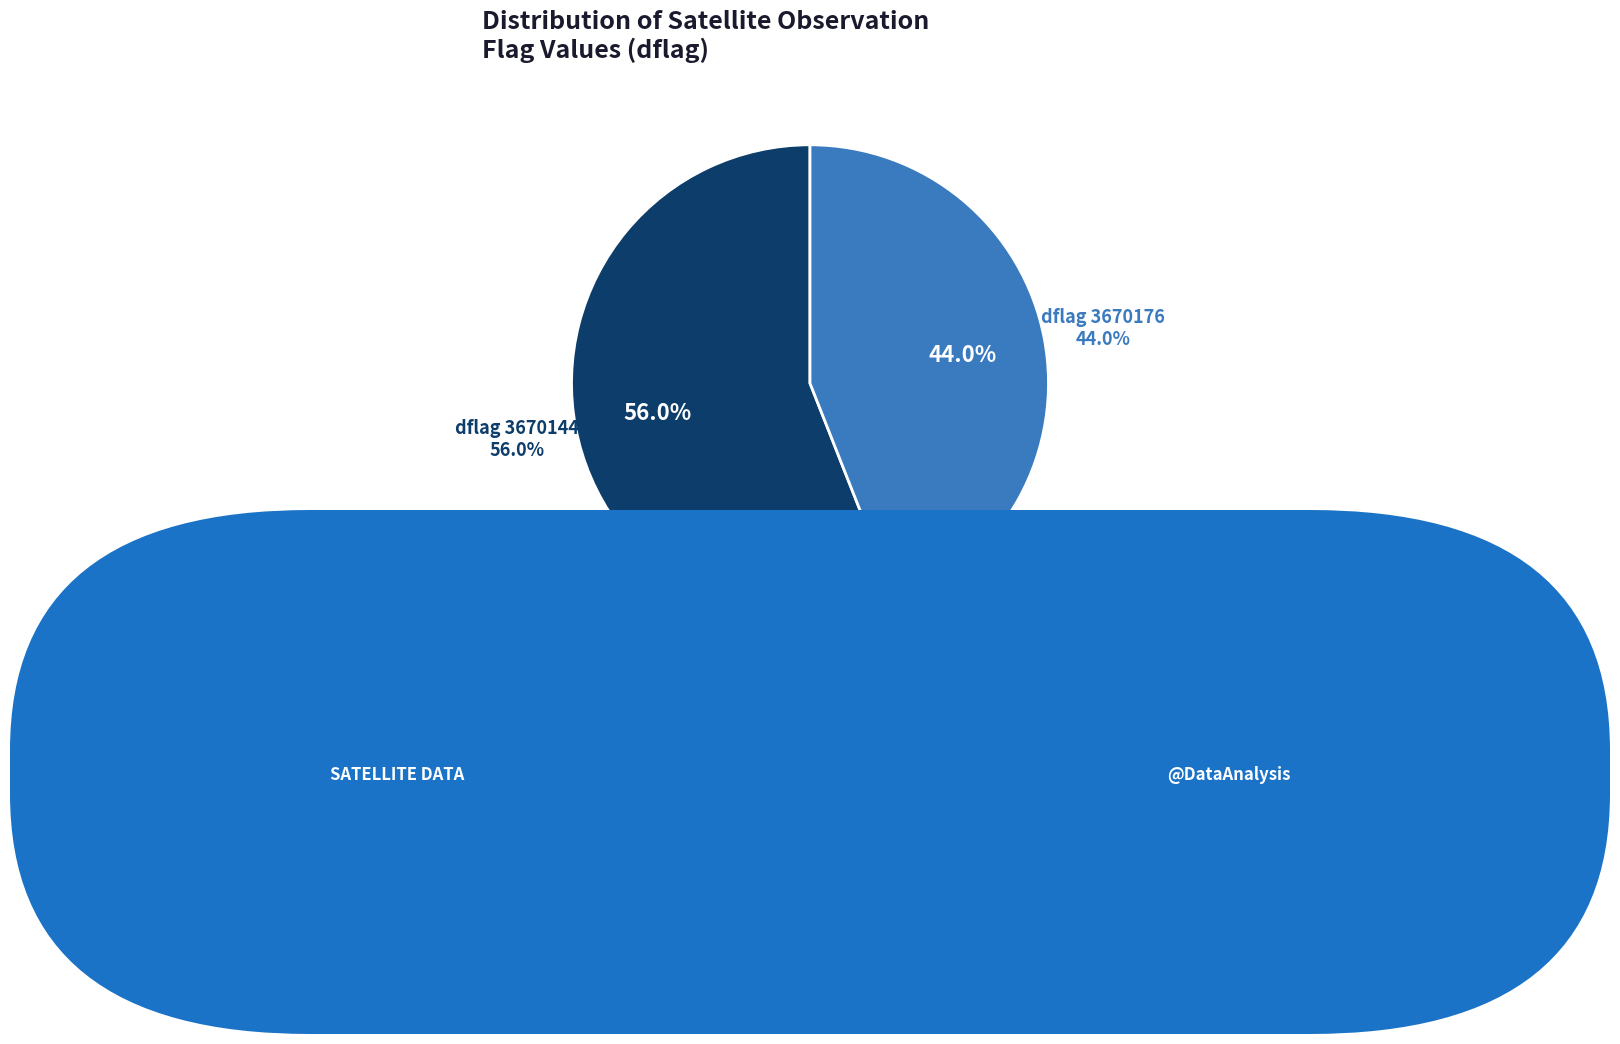

Which category has the biggest portion of the pie?

3670144